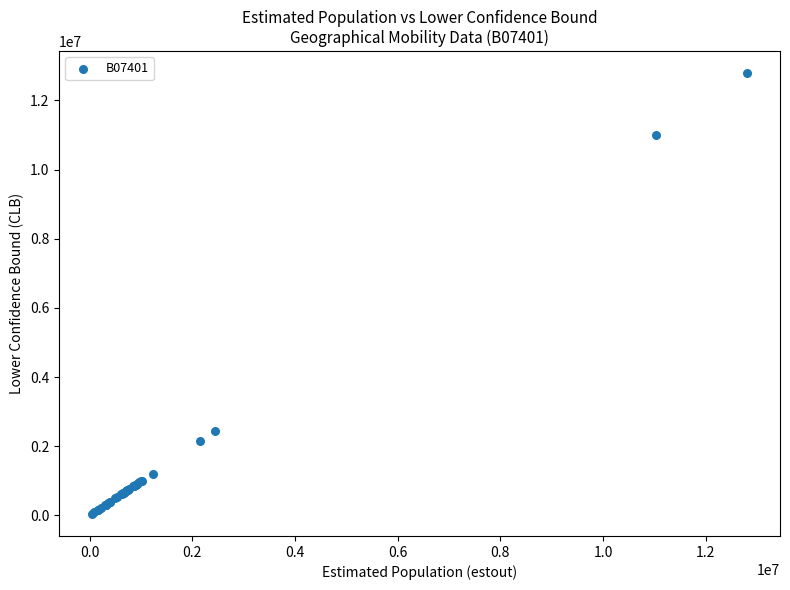

What Y value in the scatter plot is closest to 6415083?

2442003